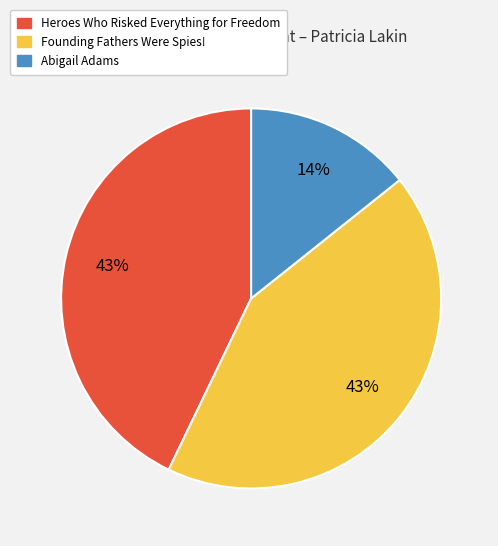

To the nearest percent, what is the difference between the largest and smallest slice percentages?

29%